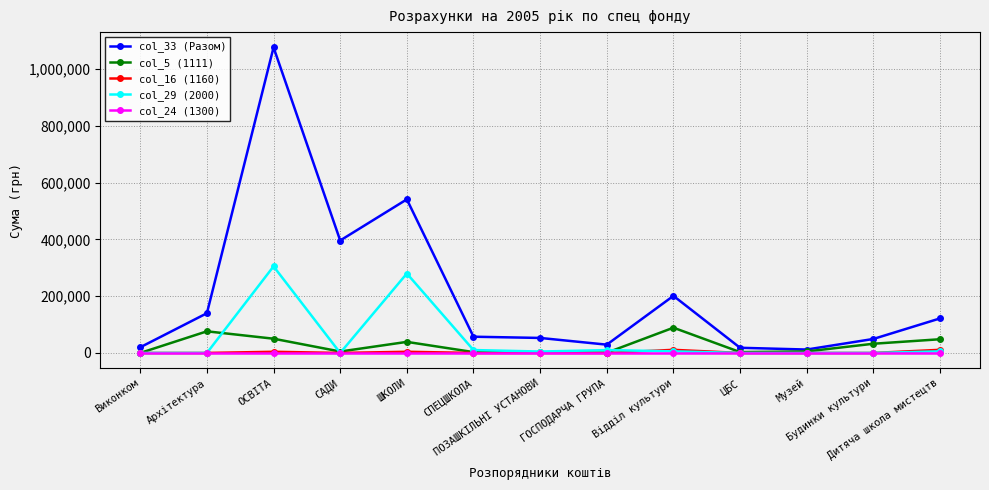

Between Виконком and Будинки культури, which series saw the biggest shift?

col_5 (1111)